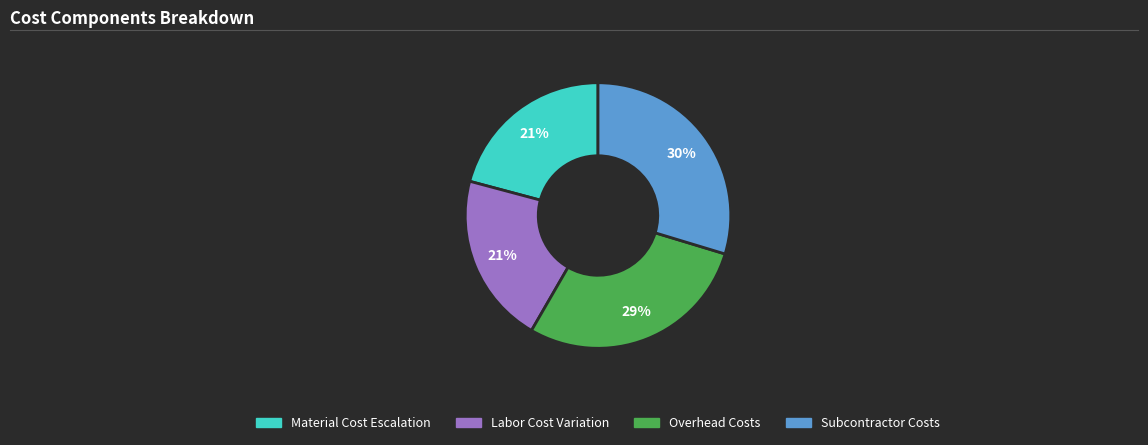

Does any single category account for the majority?

No